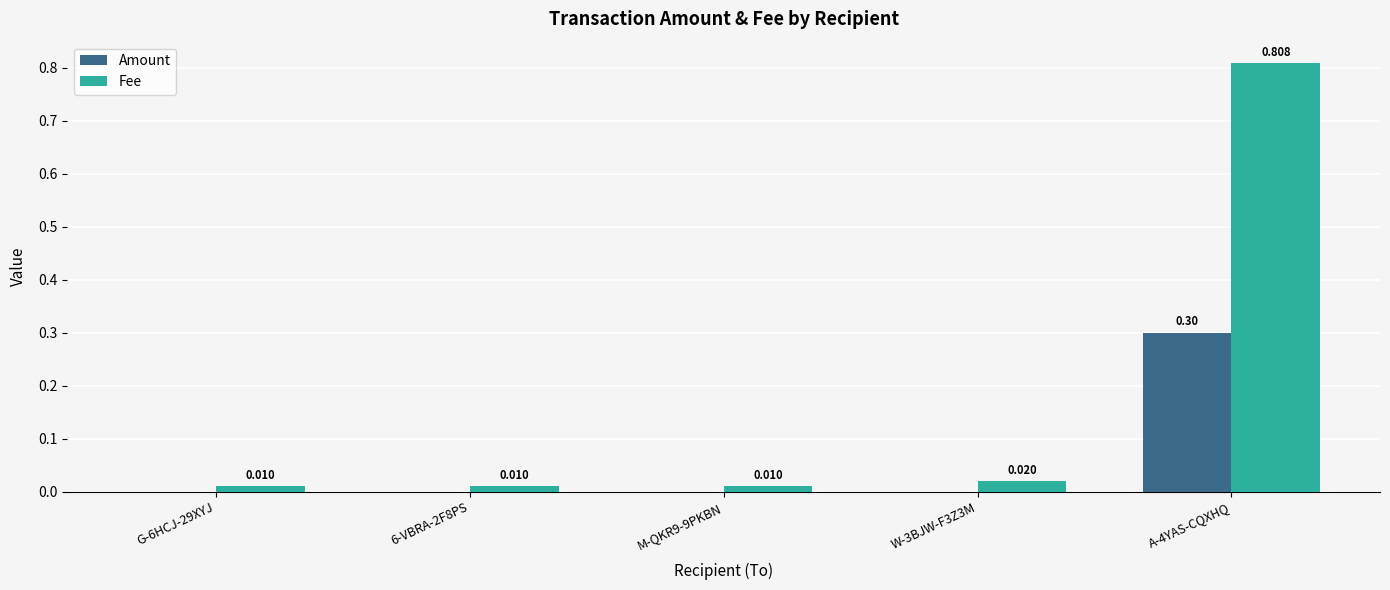

What are all the series names shown in the legend?

Amount, Fee